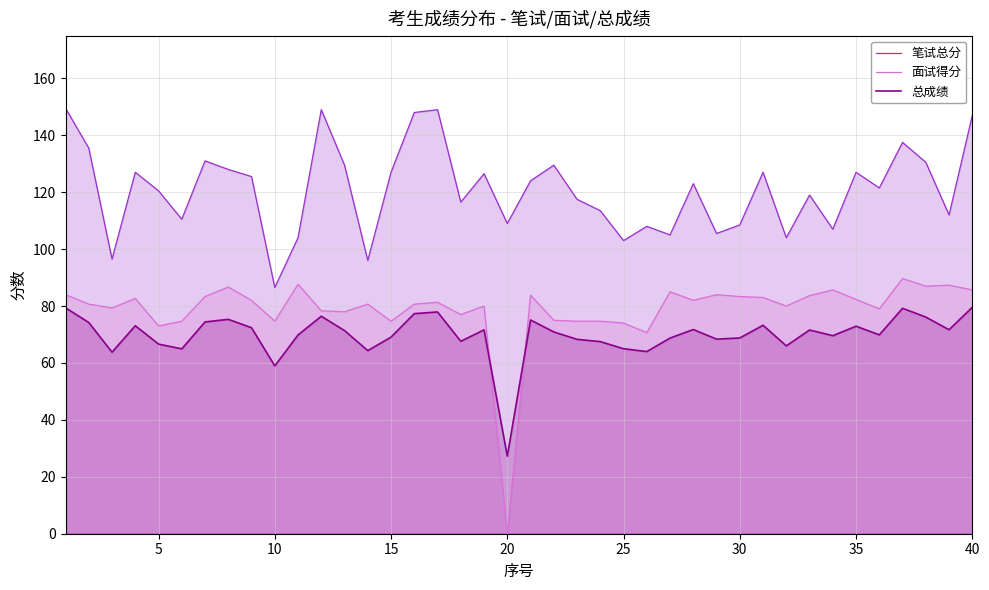

What is the difference between the maximum and minimum values in the 面试得分 series?

89.7